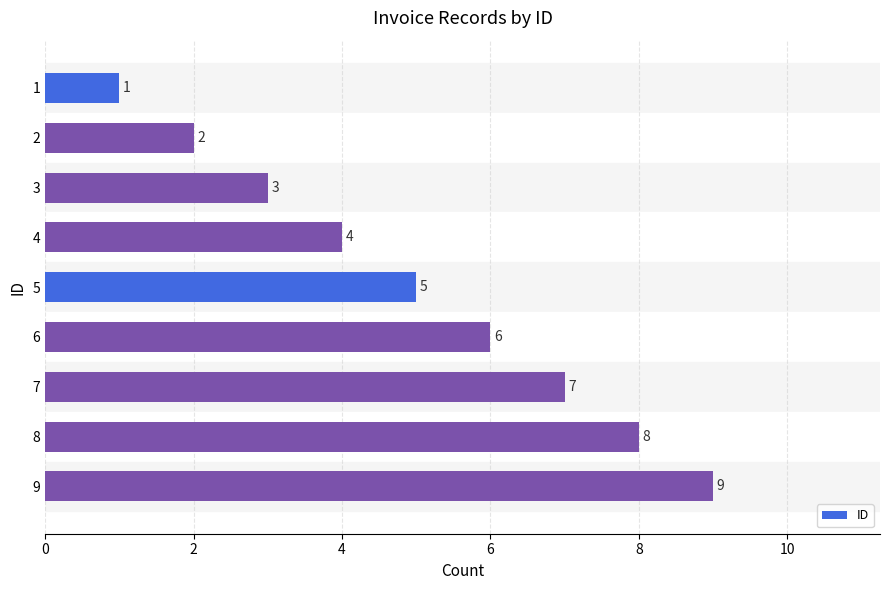

What is the sum of all values?

45